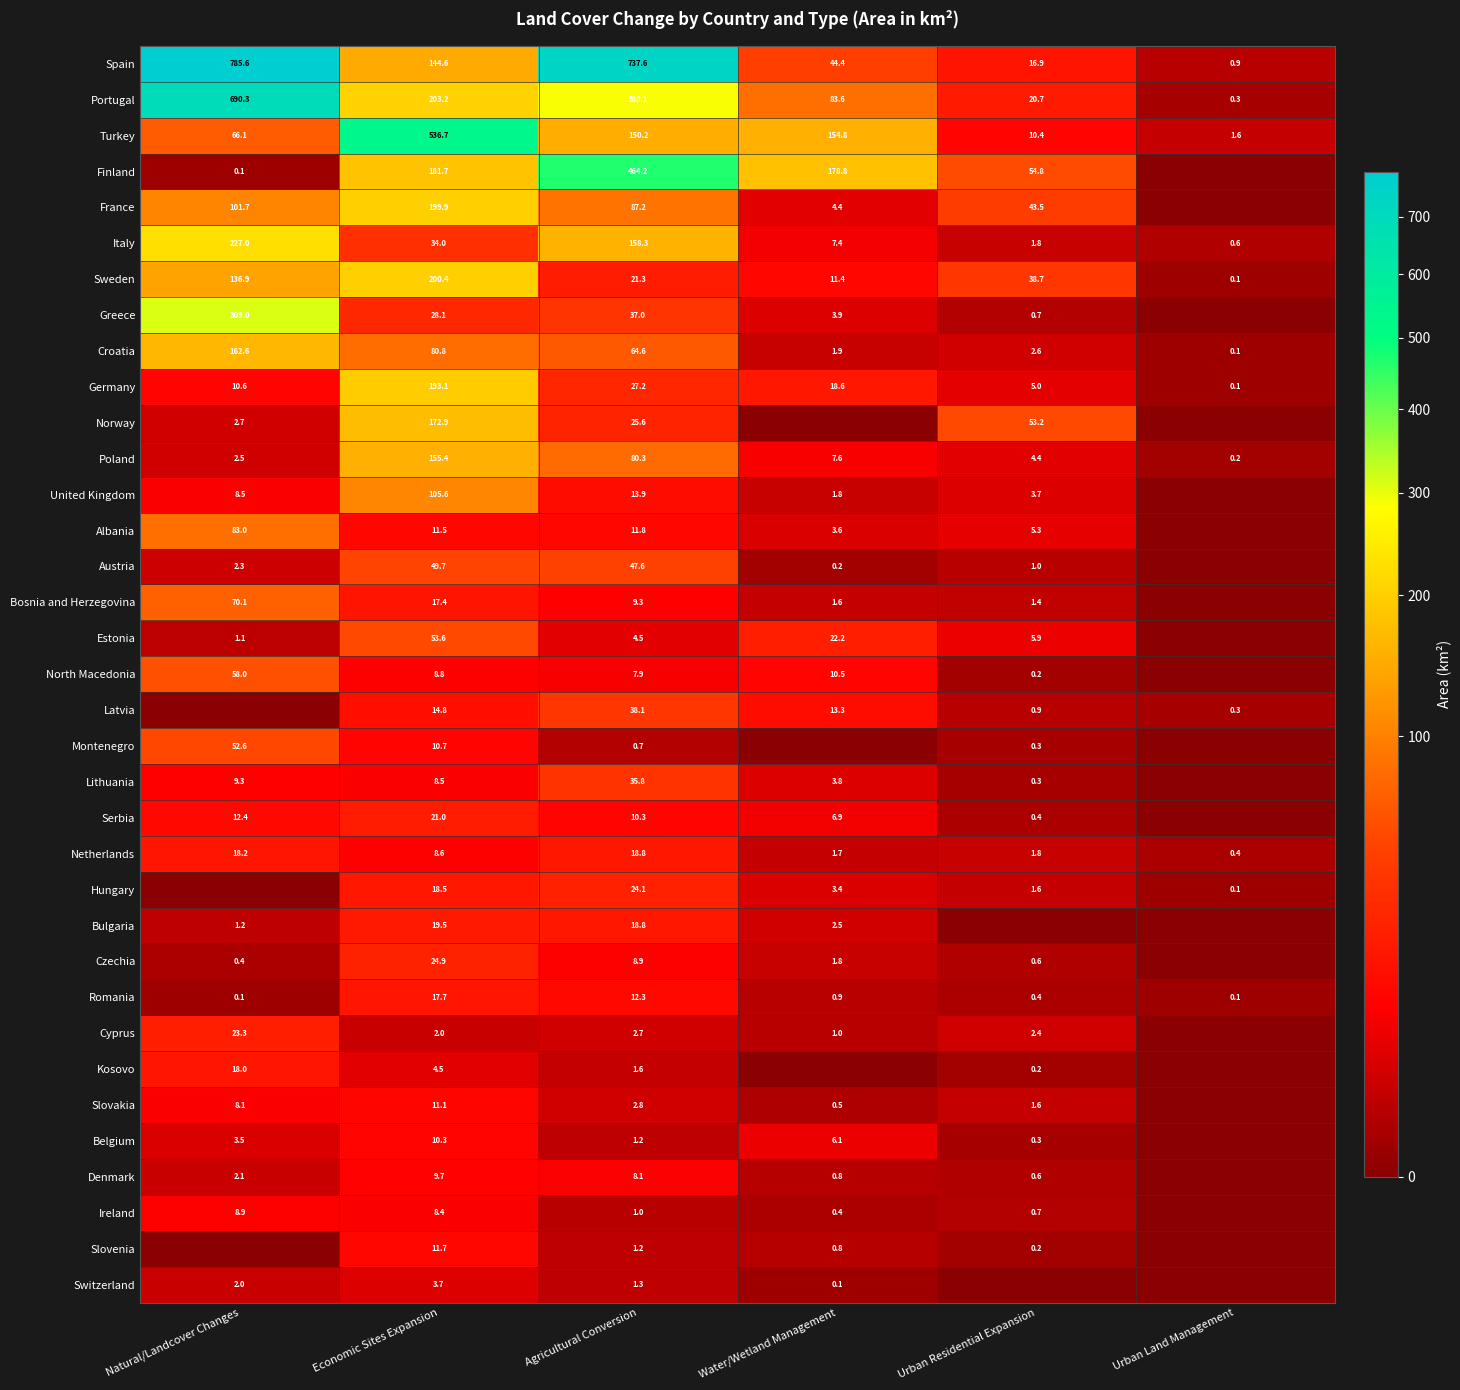

At which label does Turkey first exceed 150?

Economic Sites Expansion